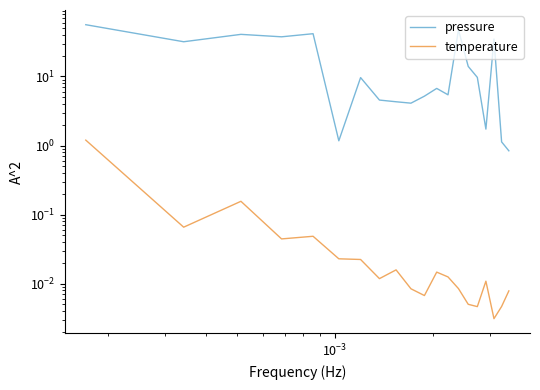

The value of temperature at $\mathdefault{10^{-5}}$ is 0.7. True or false?

False